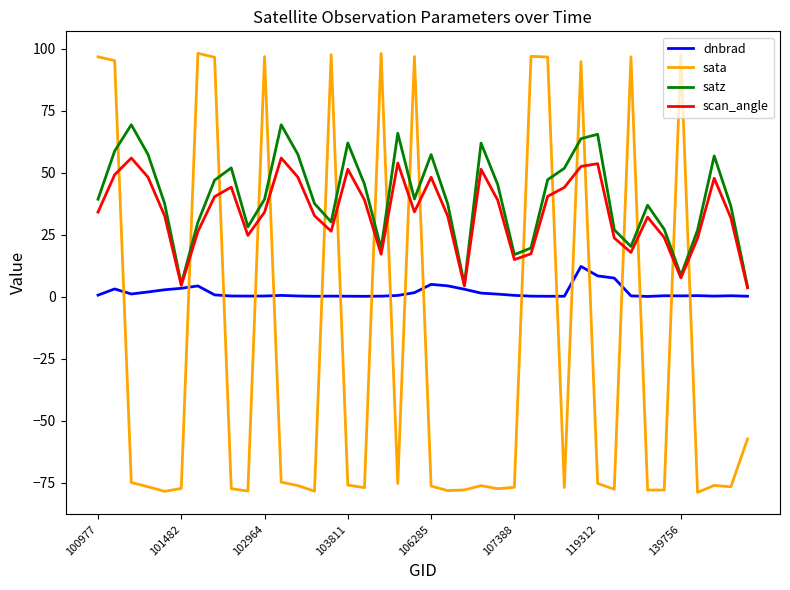

What is the maximum value shown in the chart?

98.2